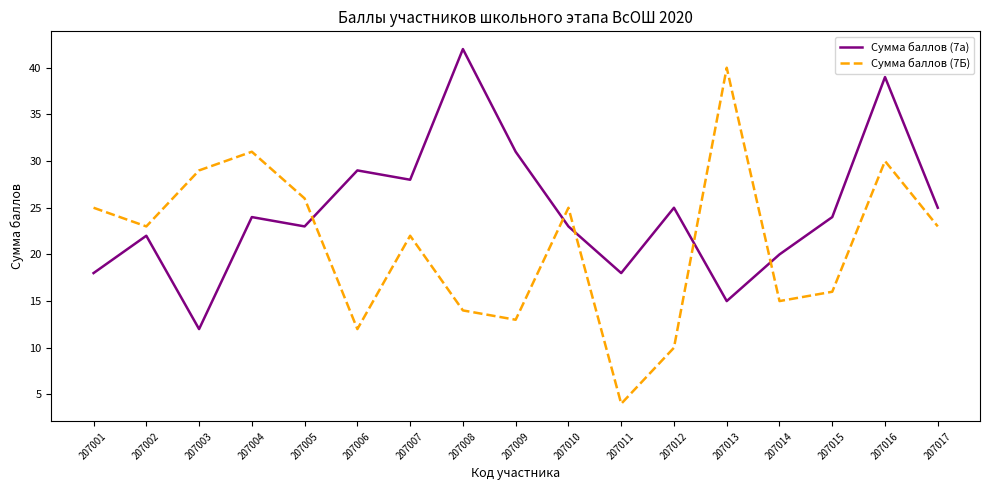

Between 207003 and 207010, which series saw the biggest shift?

Сумма баллов (7а)